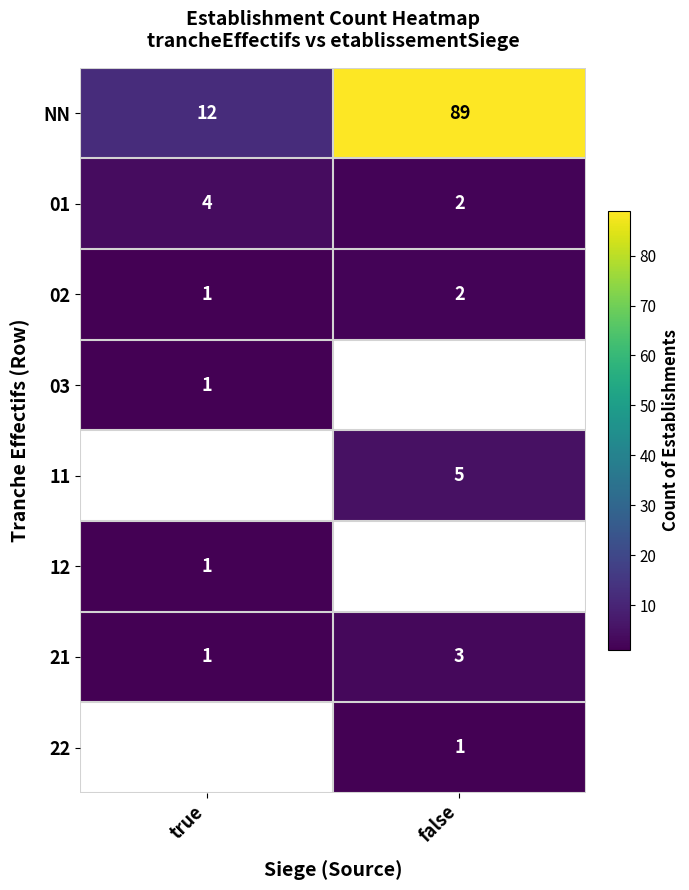

The 01 series shows 1.3 at false. True or false?

False